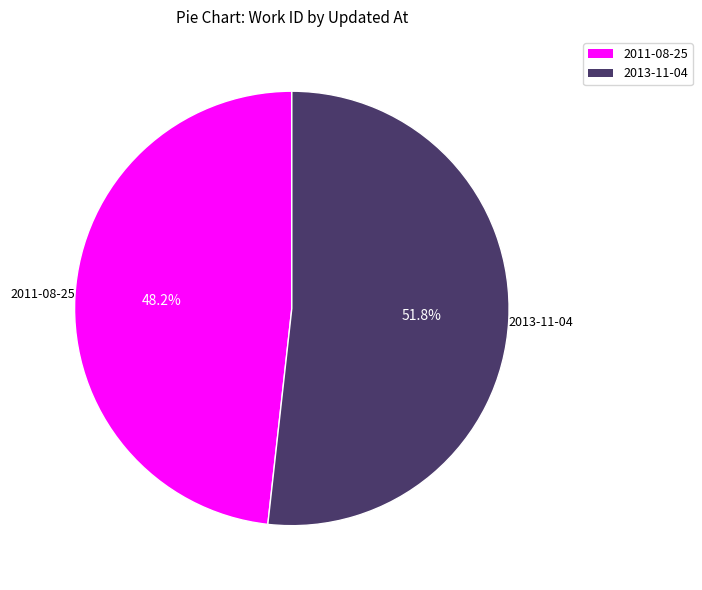

Does any single category account for the majority?

Yes